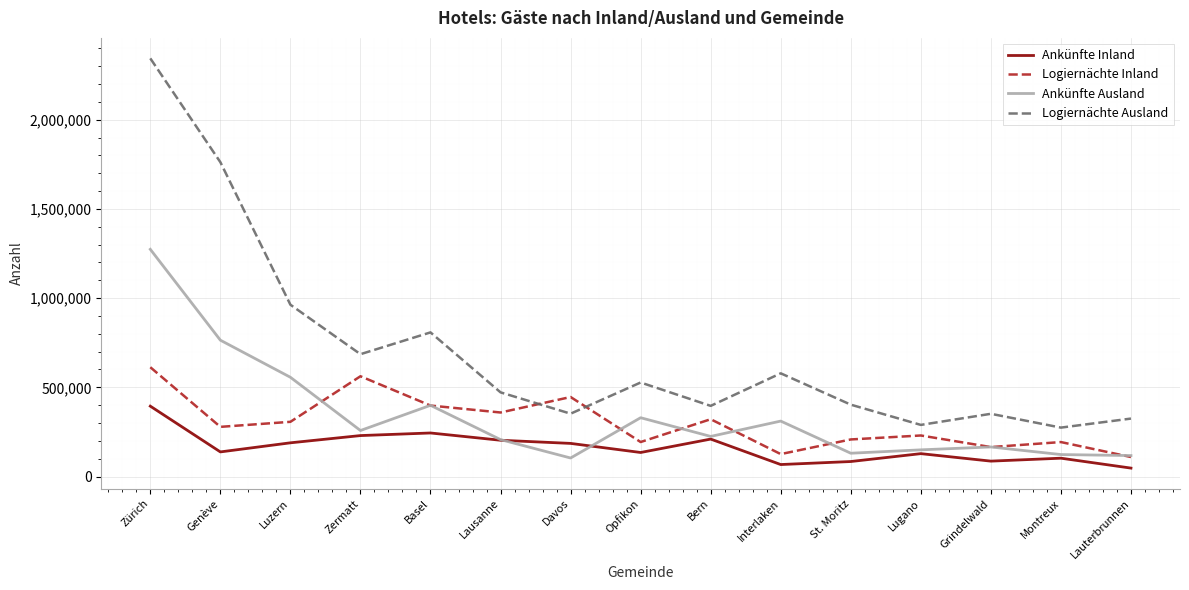

Between Zürich and Basel, which series saw the biggest shift?

Logiernächte Ausland